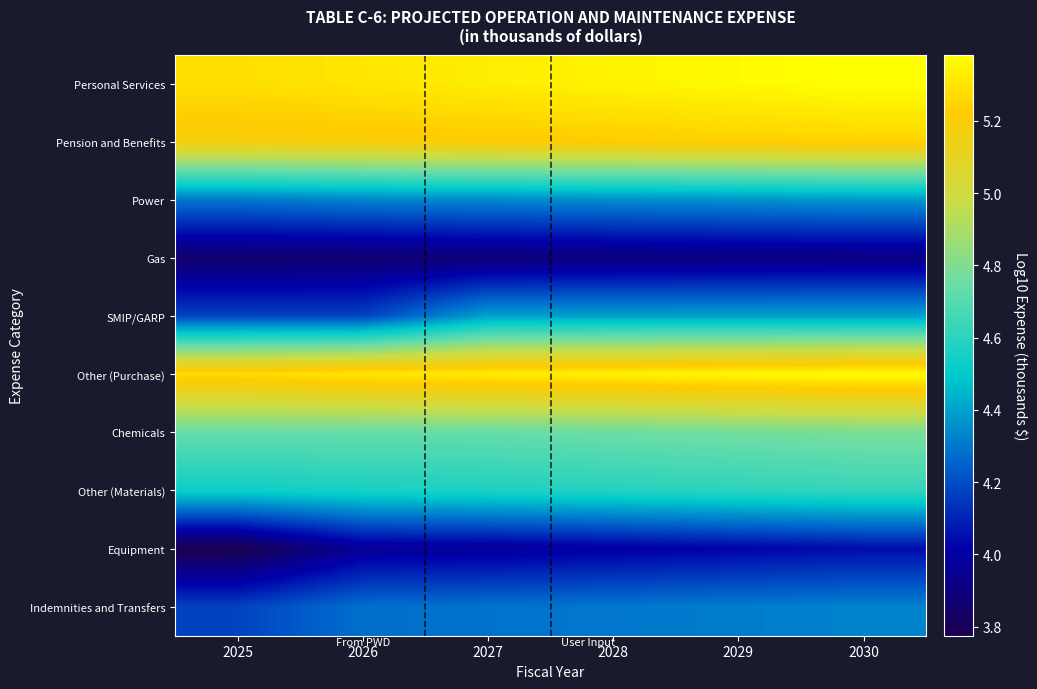

How many series are shown in this chart?

10